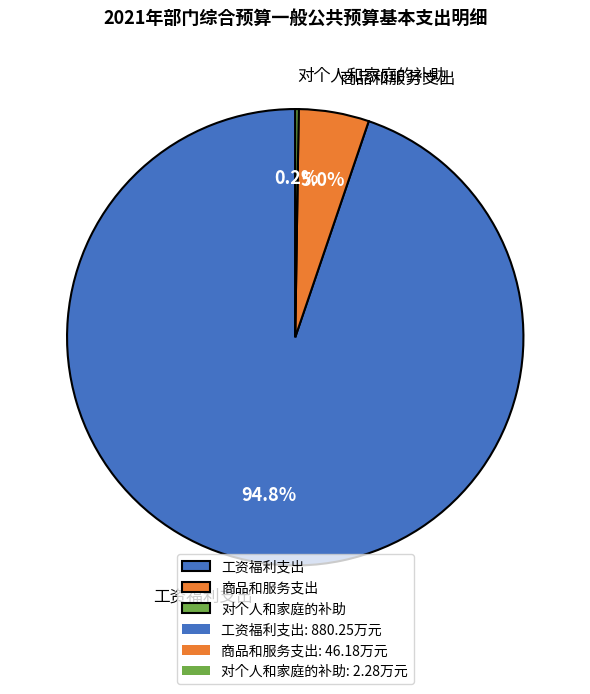

Is there a majority slice in this chart?

Yes